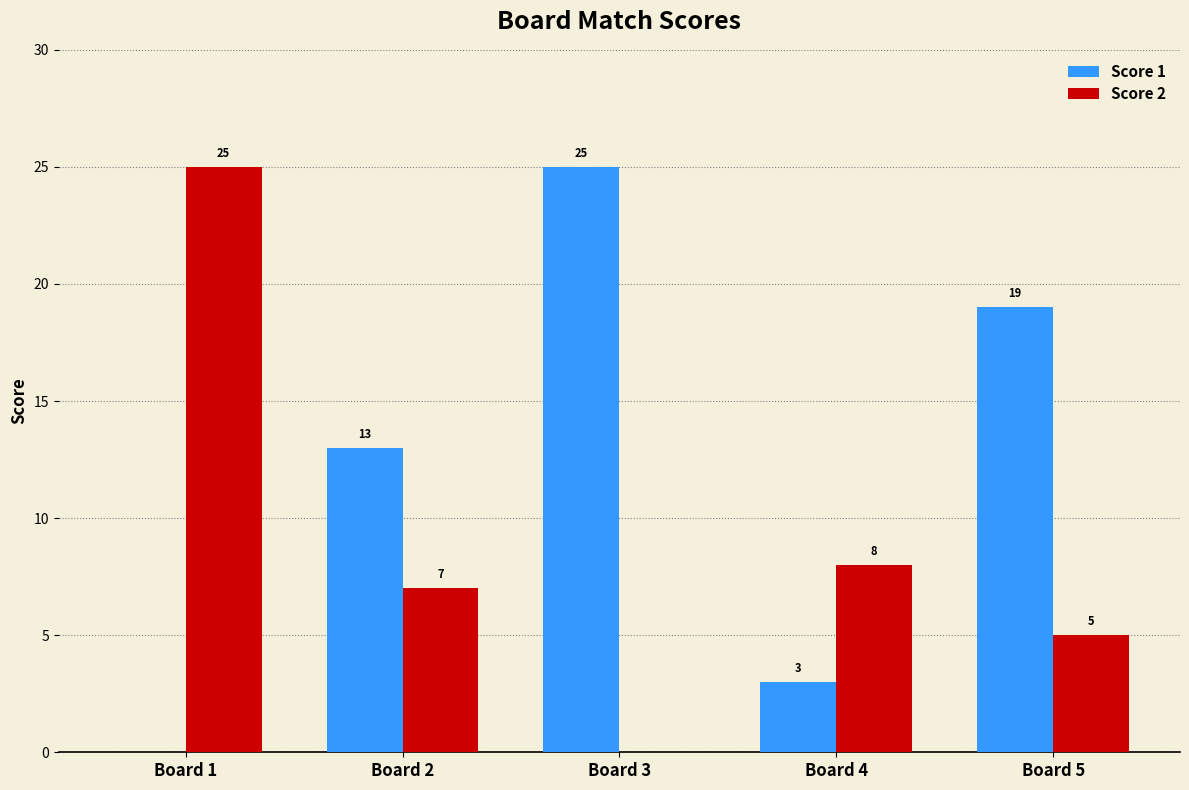

What is the maximum value shown in the chart?

25